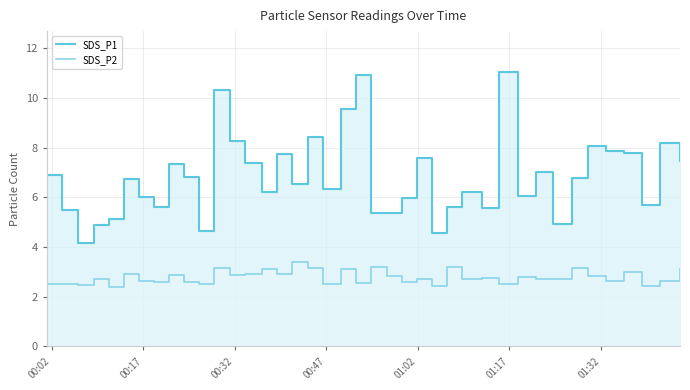

True or false: SDS_P2 and SDS_P1 intersect in this chart.

False